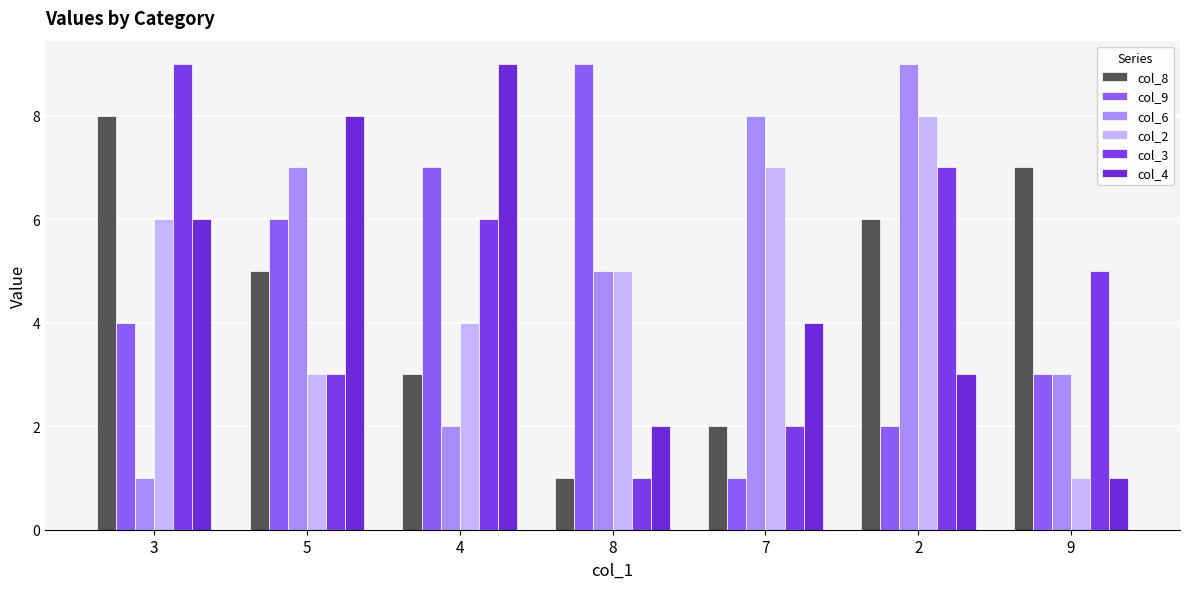

Is it true that col_3 equals 7 at 2?

True